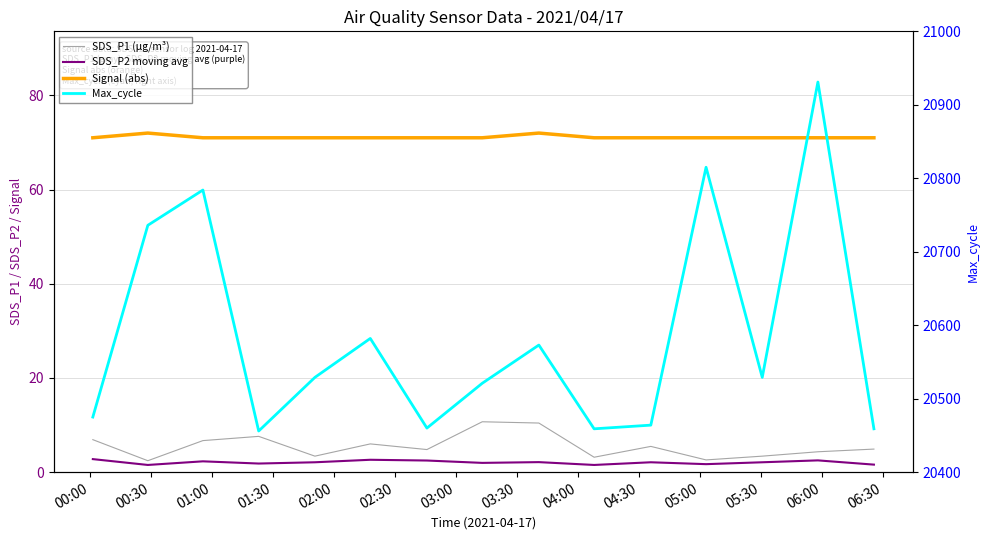

Where is Signal (abs) nearest to the value 71?

00:00